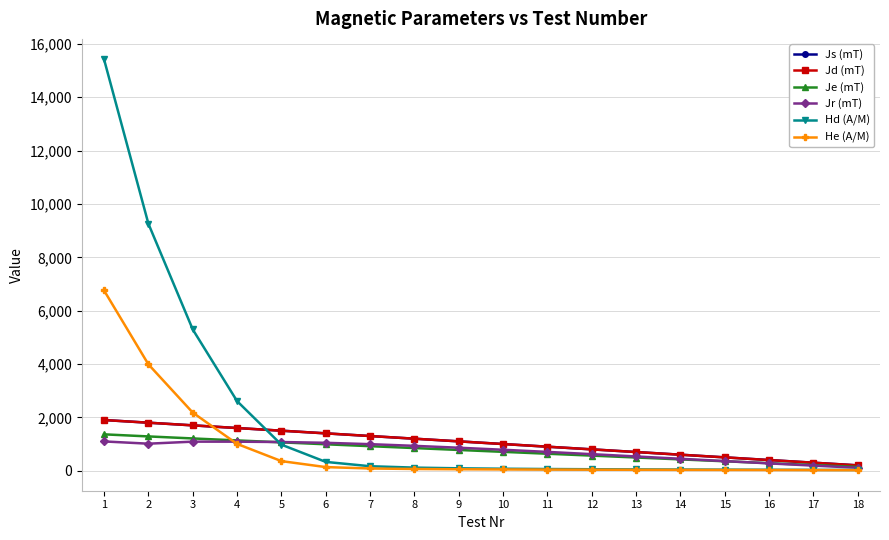

The value of He (A/M) at 16 is 25.6. True or false?

True